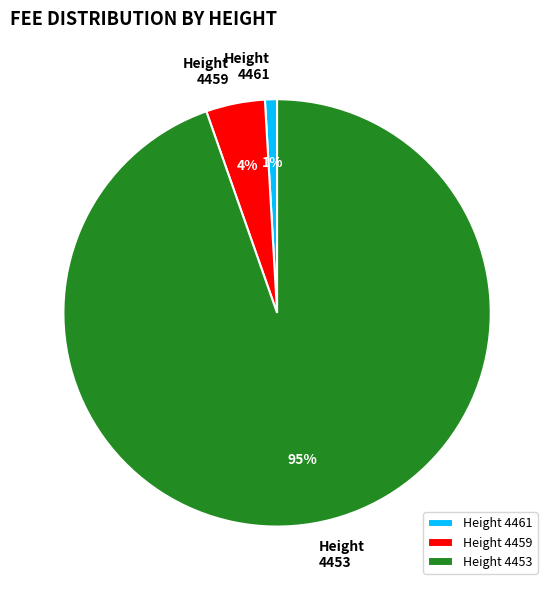

Is the sum of Height 4453 and Height 4459 greater than half?

Yes